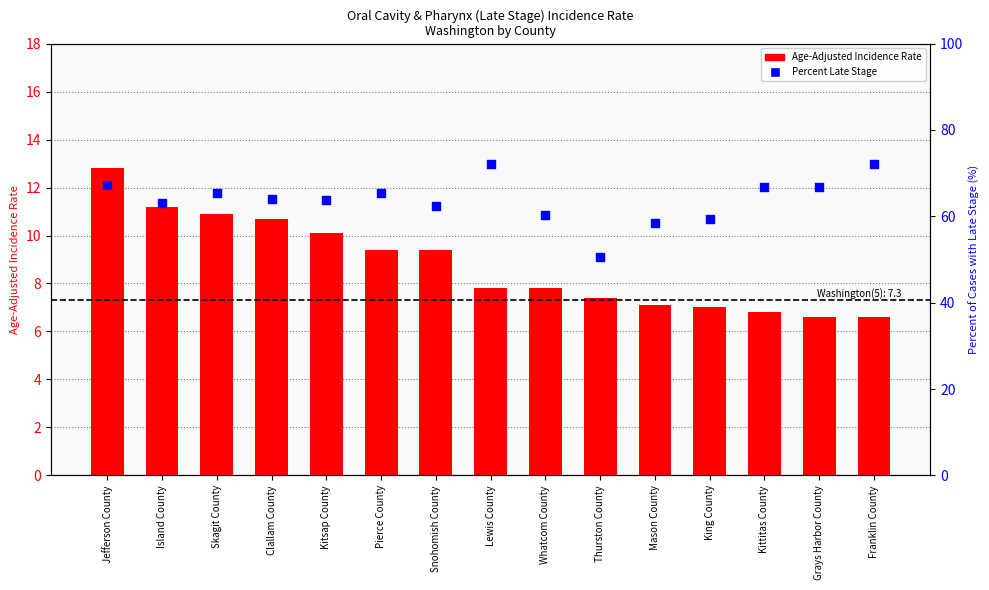

What are all the series names shown in the legend?

Age-Adjusted Incidence Rate, Percent Late Stage